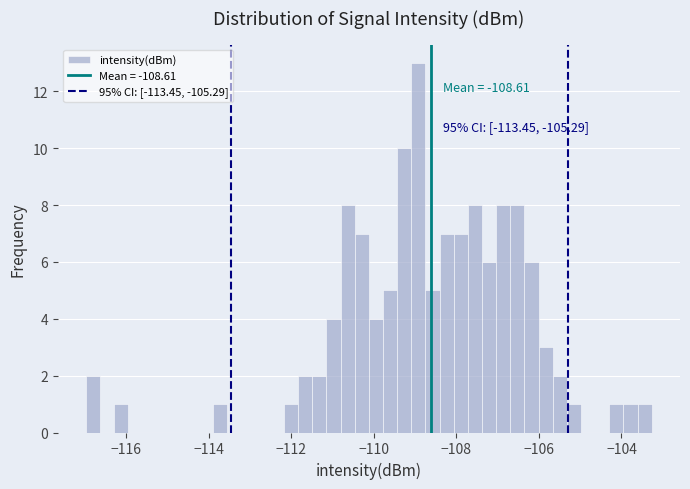

Around what value on the x-axis is the tallest bar? Give the approximate position of its centre, as read against the axis.

-109.0